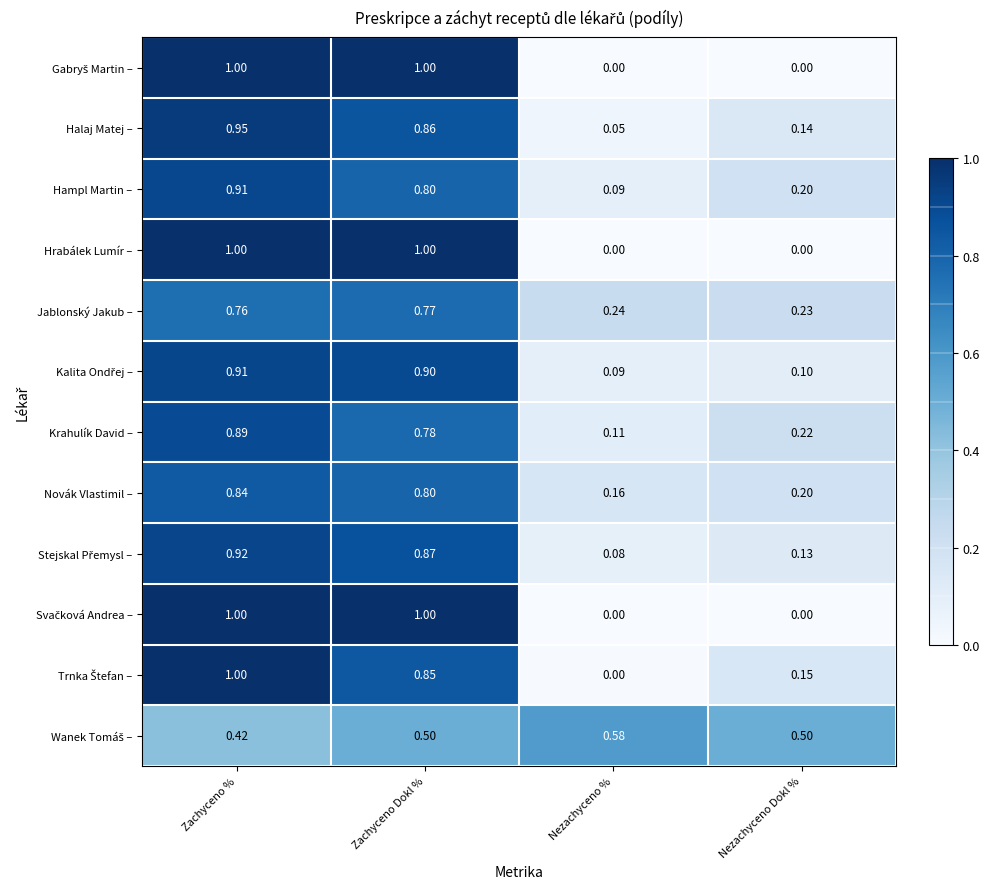

List the labels in order of Krahulík David – value, largest first.

Zachyceno %, Zachyceno Dokl %, Nezachyceno Dokl %, Nezachyceno %